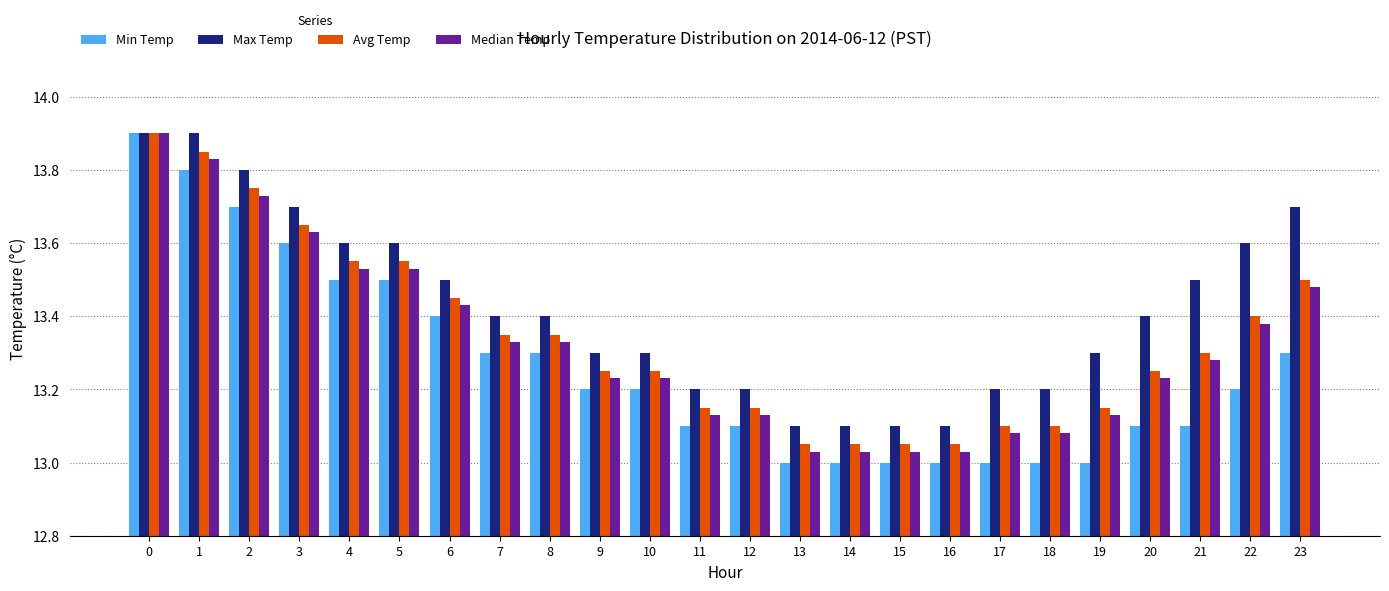

How many Max Temp values are between 13 and 14?

24